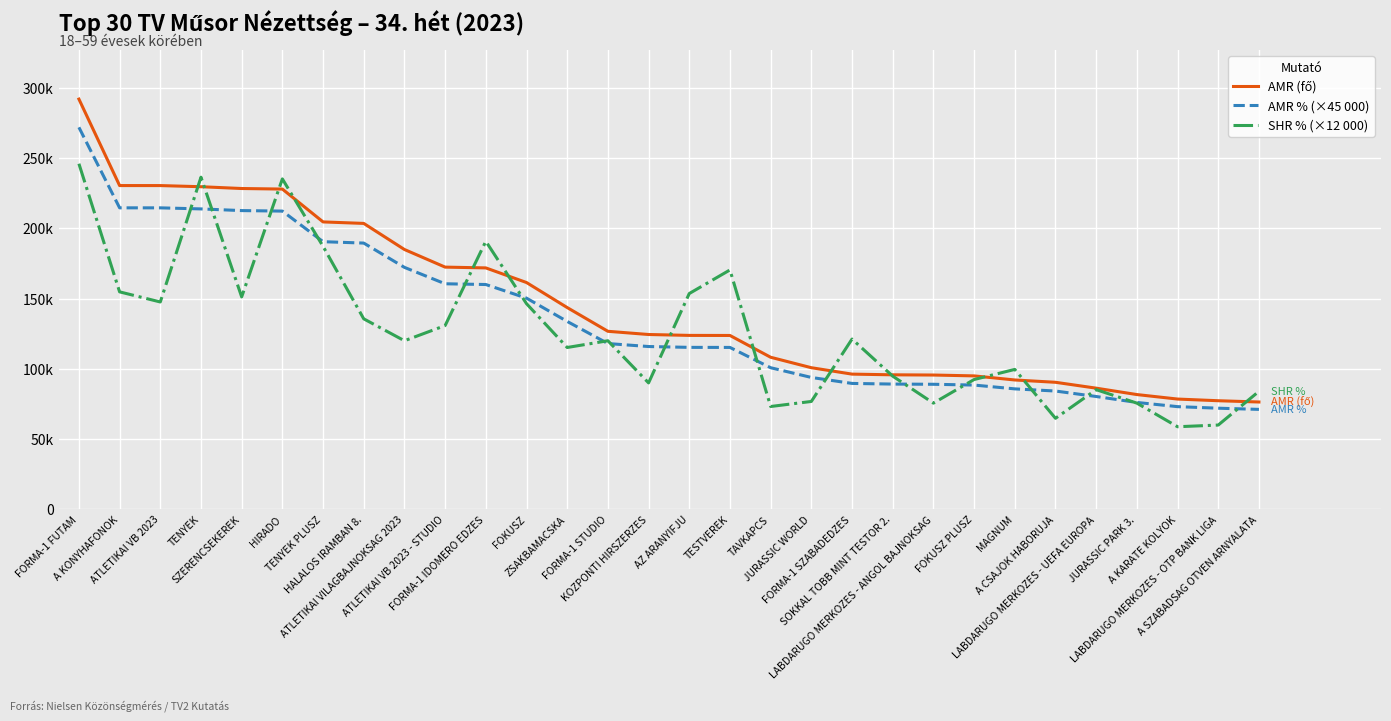

Does the chart have visible grid lines?

Yes